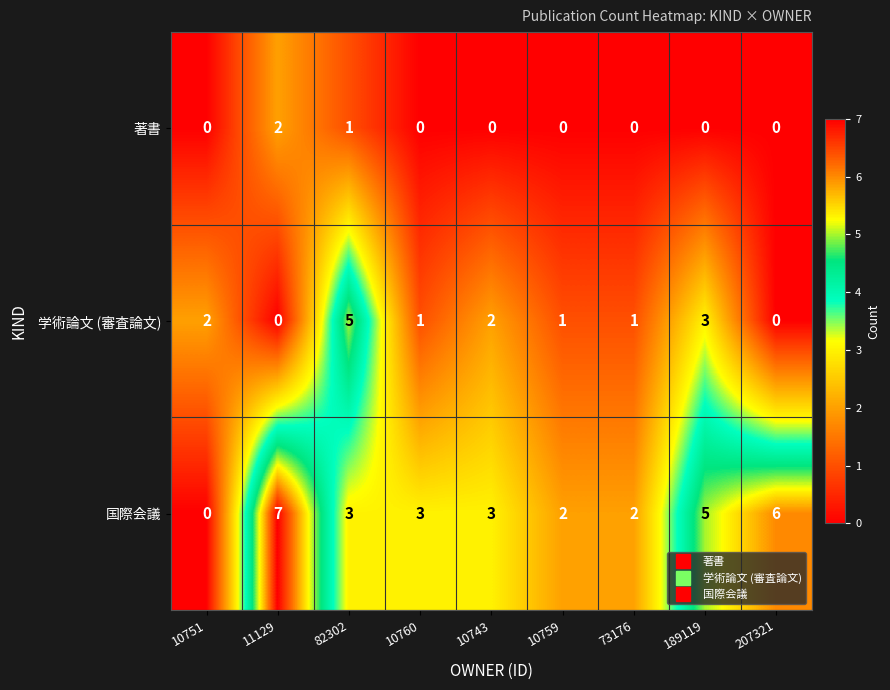

What is the maximum value shown in the chart?

7